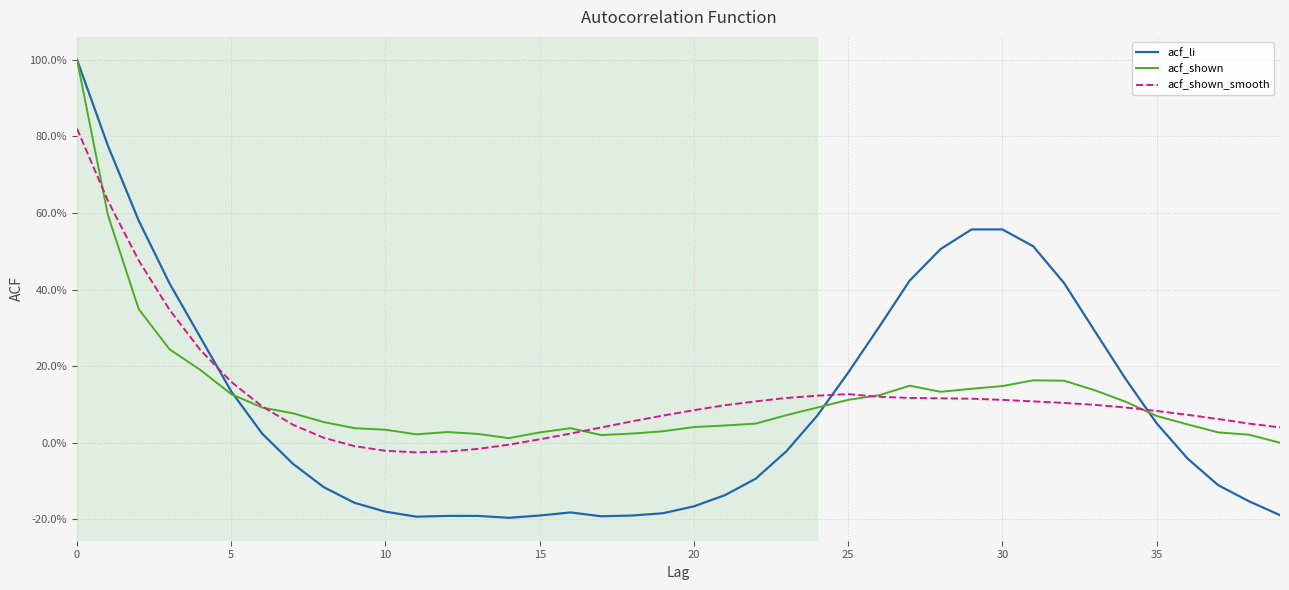

True or false: acf_li and acf_shown cross at least once.

True